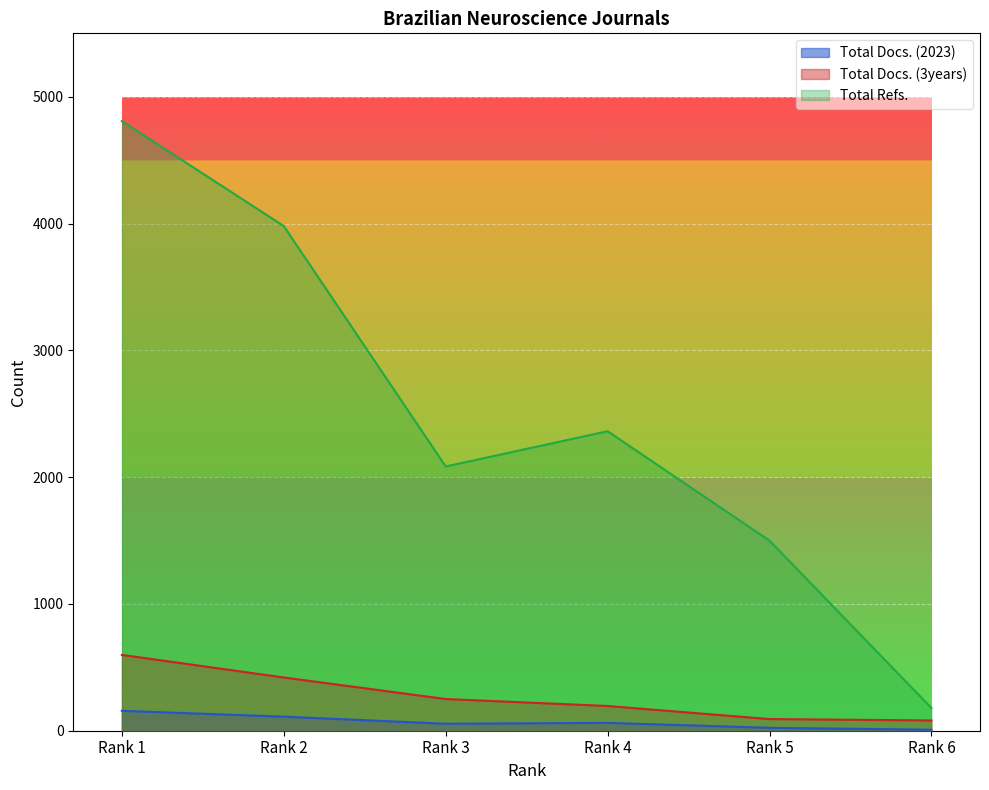

True or false: Total Refs. has a value of 1499 at Rank 5.

True